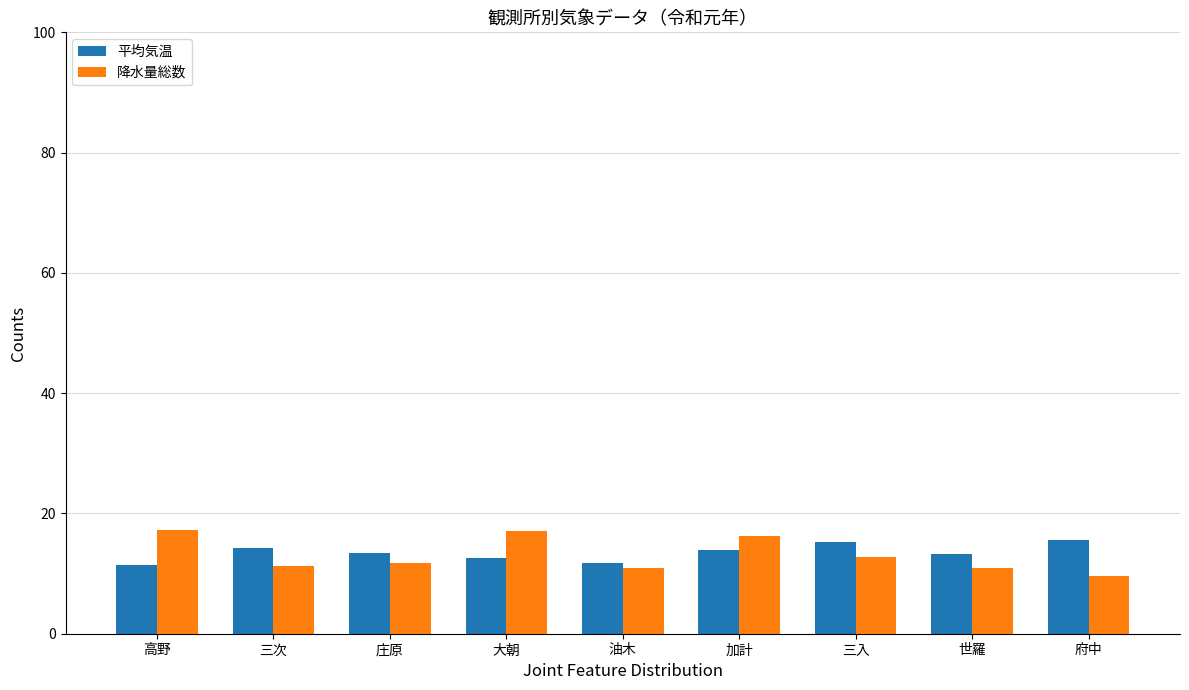

What is the value of the 平均気温 bar at the 7th from the left?

15.3